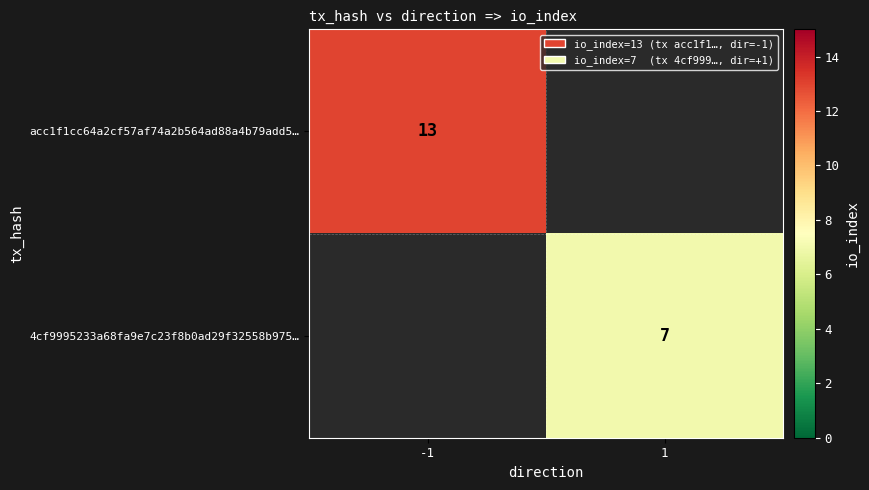

True or false: 4cf9995233a68fa9e7c23f8b0ad29f32558b975… has a value of 7 at 1.

True